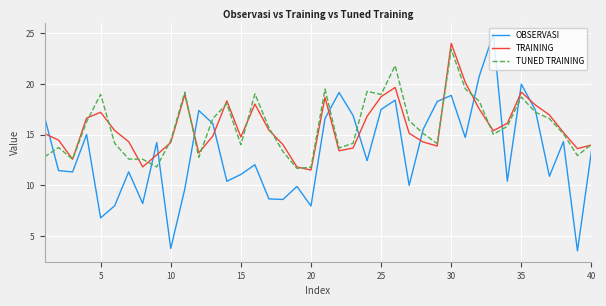

Is this an area chart (filled region under the line)?

No